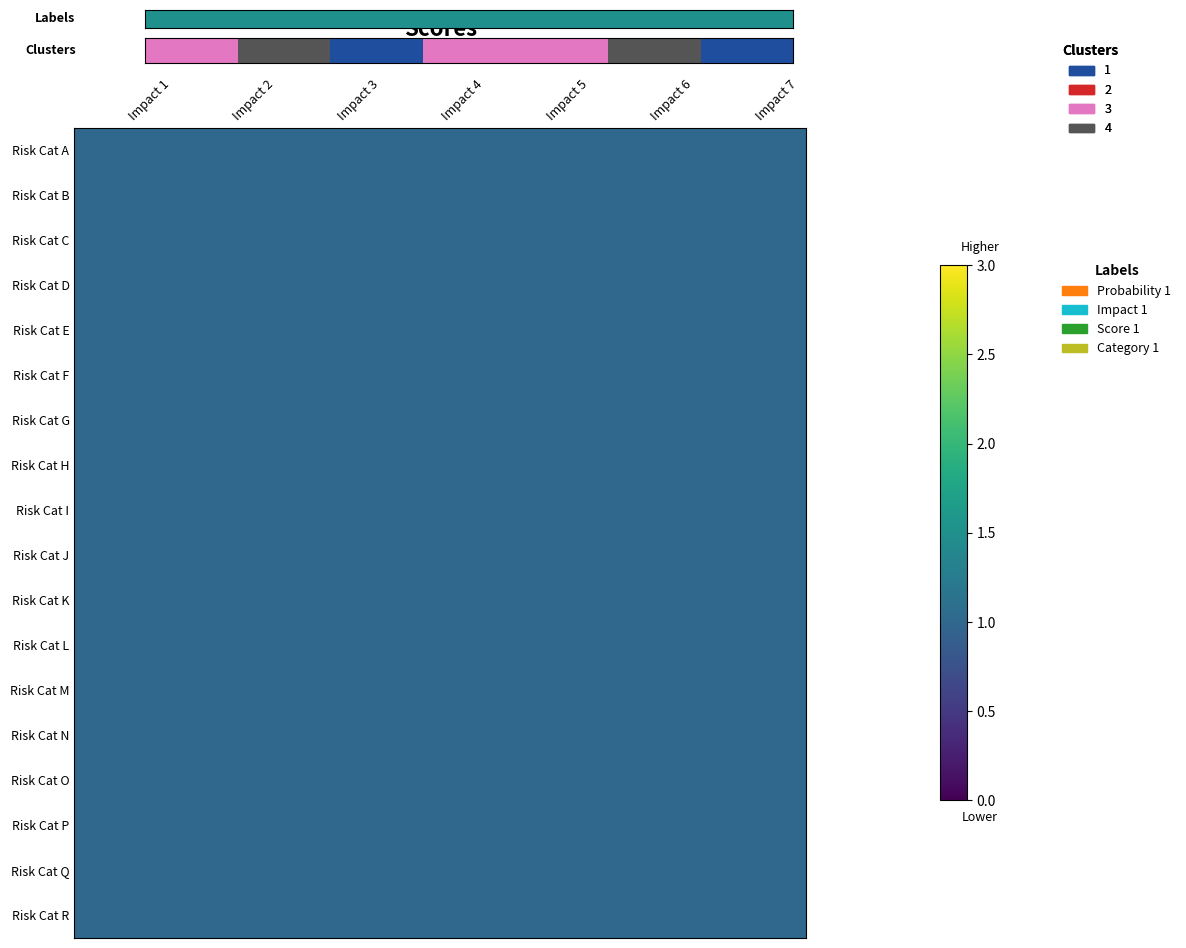

True or false: Risk Cat E has a value of 1 at Impact 2.

True